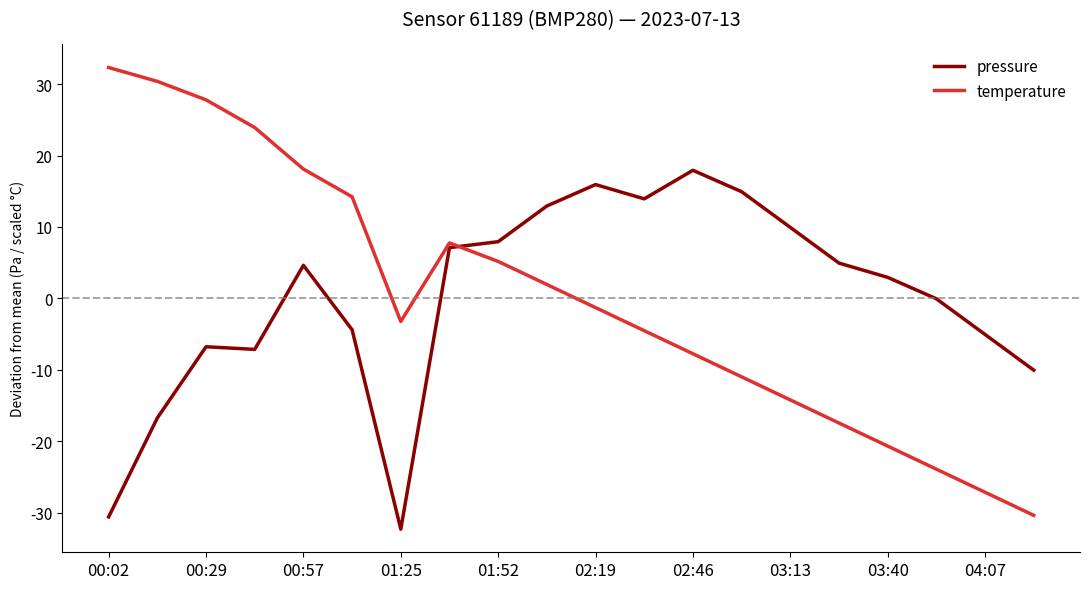

Which series has the widest spread of values?

temperature